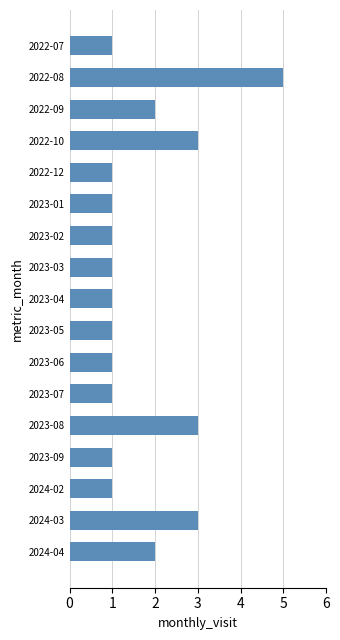

How many series are shown in this chart?

1